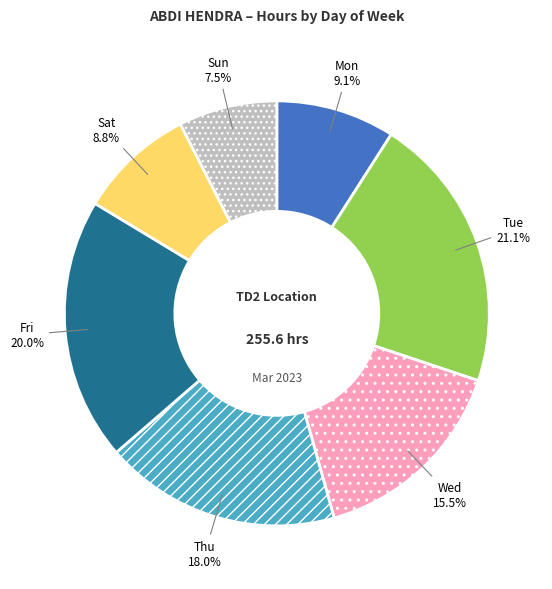

To the nearest percent, what portion does Tue represent?

21%